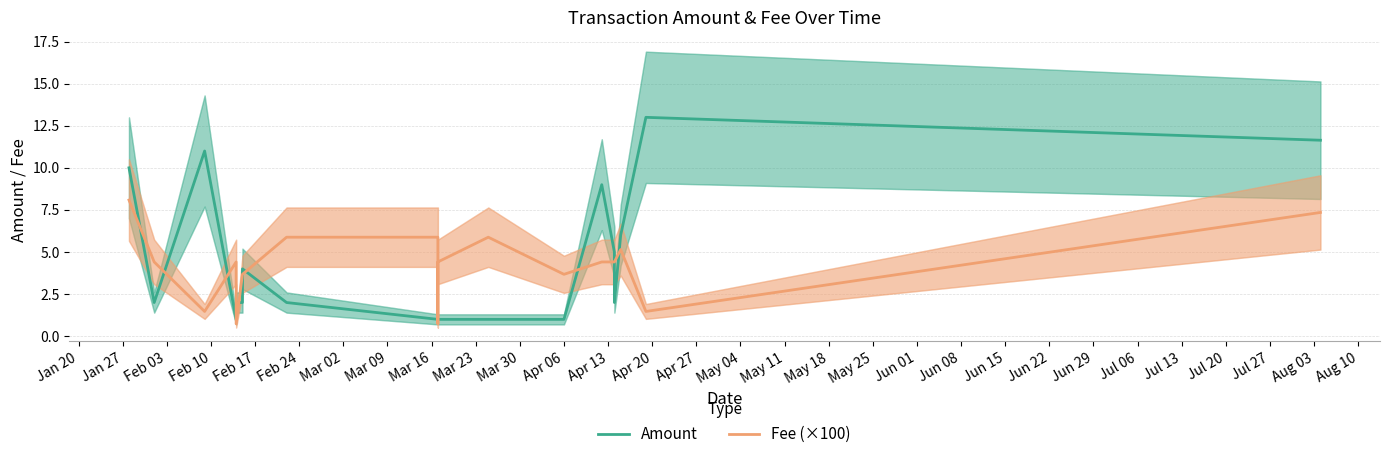

How many lines are shown in the chart?

2